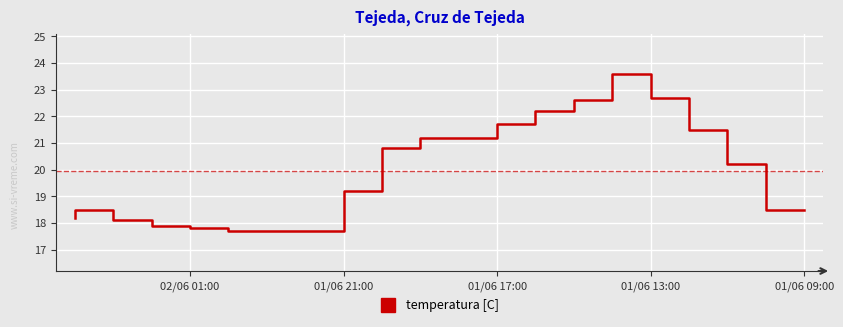

How many interior local peaks (higher than both neighbors) does the data have?

2